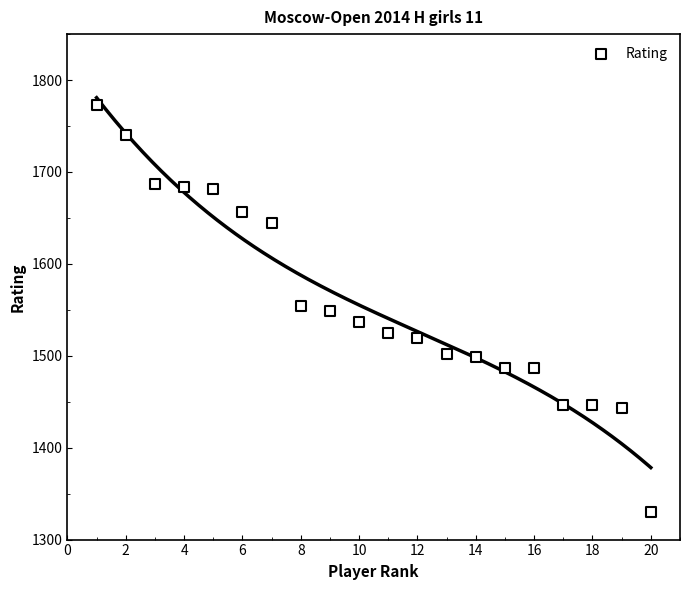

What is the range of Y values (max minus min)?

443